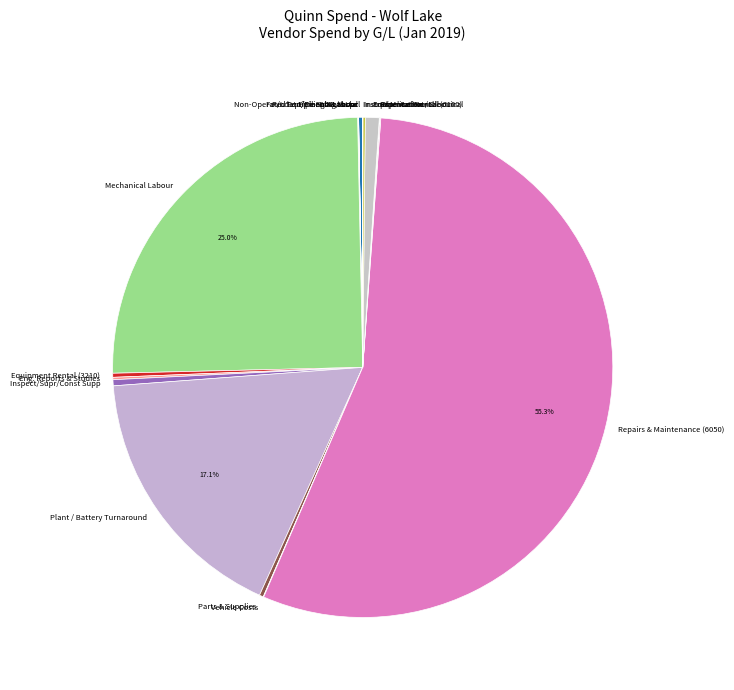

To the nearest percent, what percentage of the pie is Equipment Rental (6100)?

1%